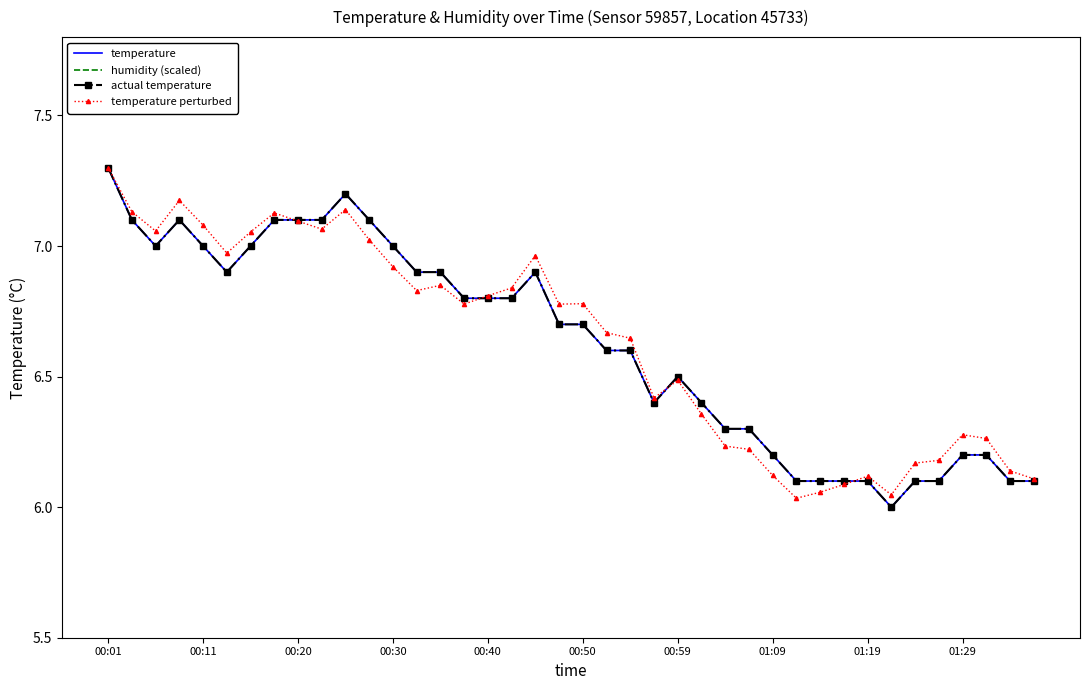

What are all the series names shown in the legend?

temperature, humidity (scaled), actual temperature, temperature perturbed